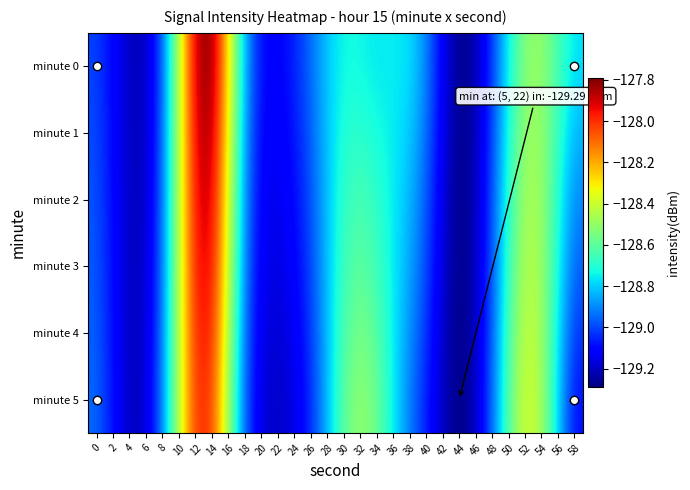

At how many categories does at least one series exceed -129?

21